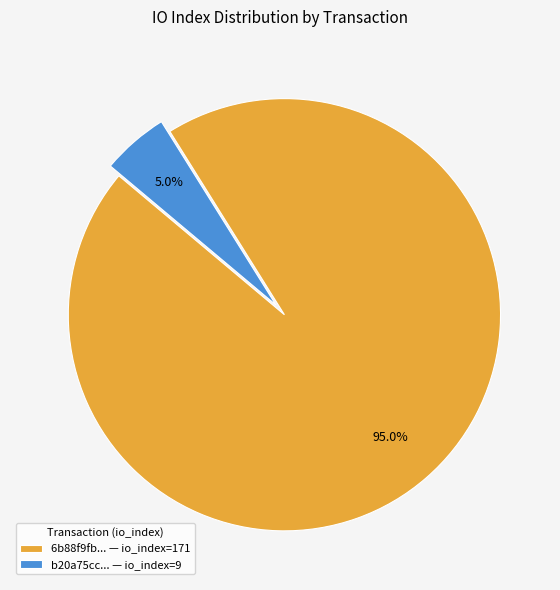

Which slice is the smallest?

b20a75cc... — io_index=9